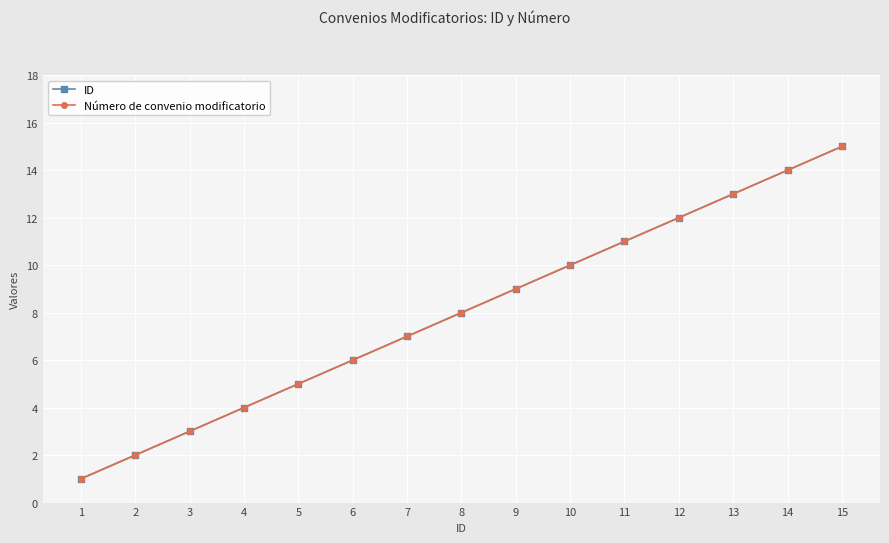

True or false: ID and Número de convenio modificatorio cross at least once.

False